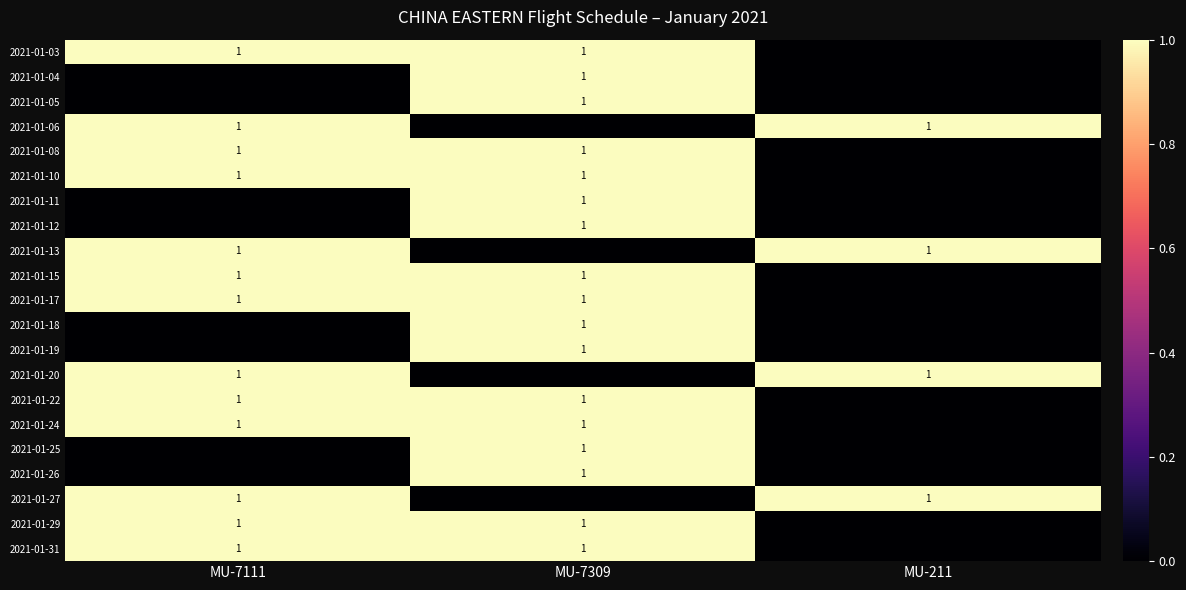

At how many categories does at least one series exceed 0?

3